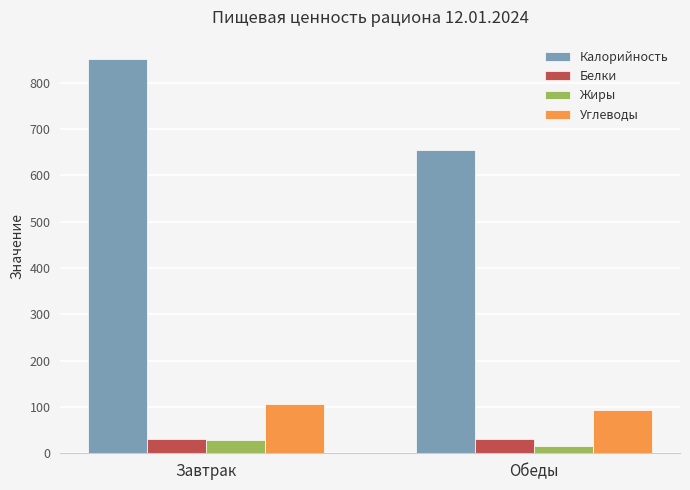

True or false: Калорийность has a value of 1379.6 at Завтрак.

False